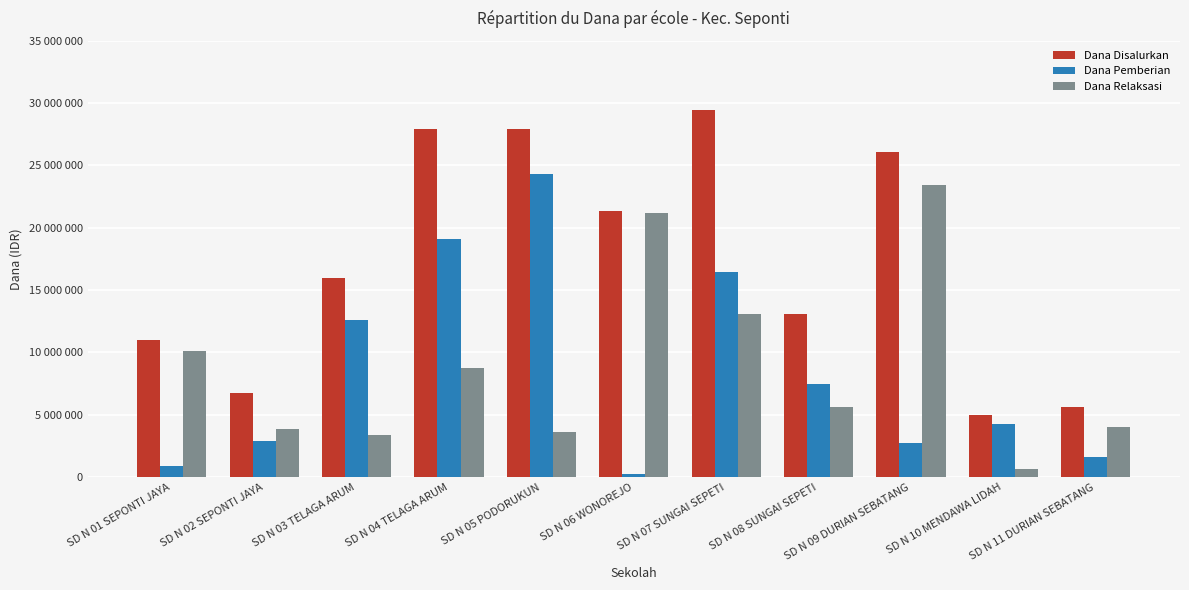

What are all the series names shown in the legend?

Dana Disalurkan, Dana Pemberian, Dana Relaksasi